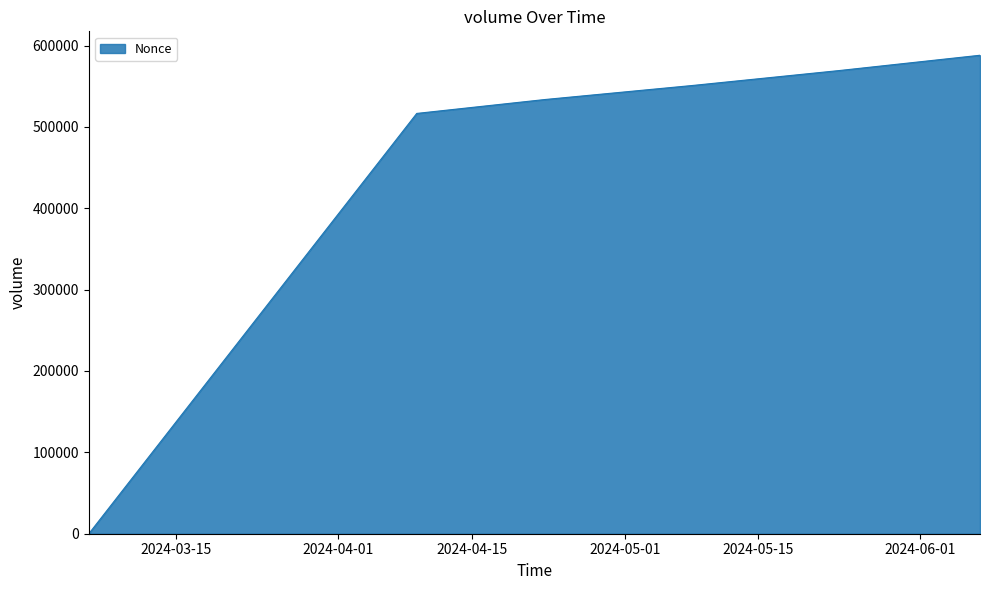

True or false: the data has more than 2 interior local peaks.

False